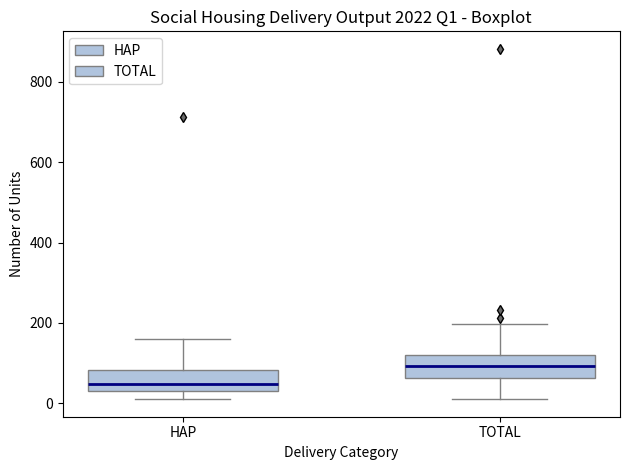

Reading left to right, read every box against the y-axis: the position of its median line, the range the box covers, and the ends of its whiskers. The values are not printed on the chart, so give them approximately, as read against the axis.

HAP: median 40 (inside the box), box 40 to 80, whiskers 20 to 160
TOTAL: median 100, box 60 to 120, whiskers 20 to 200